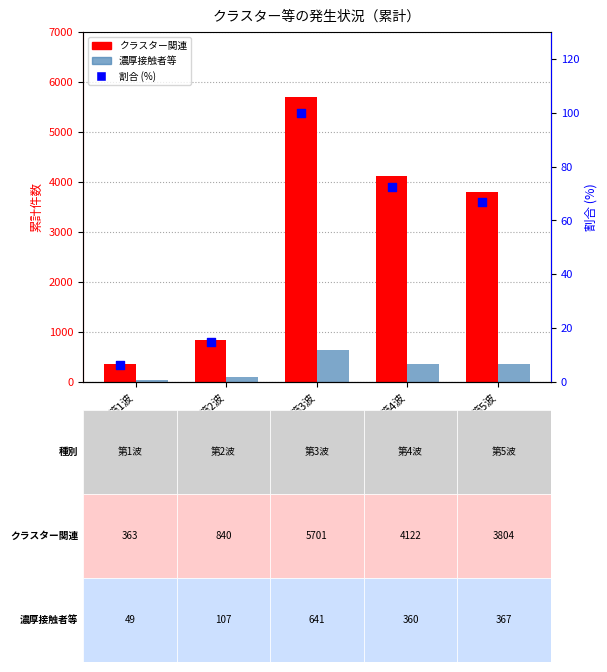

Which series has the widest spread of Y values?

クラスター関連